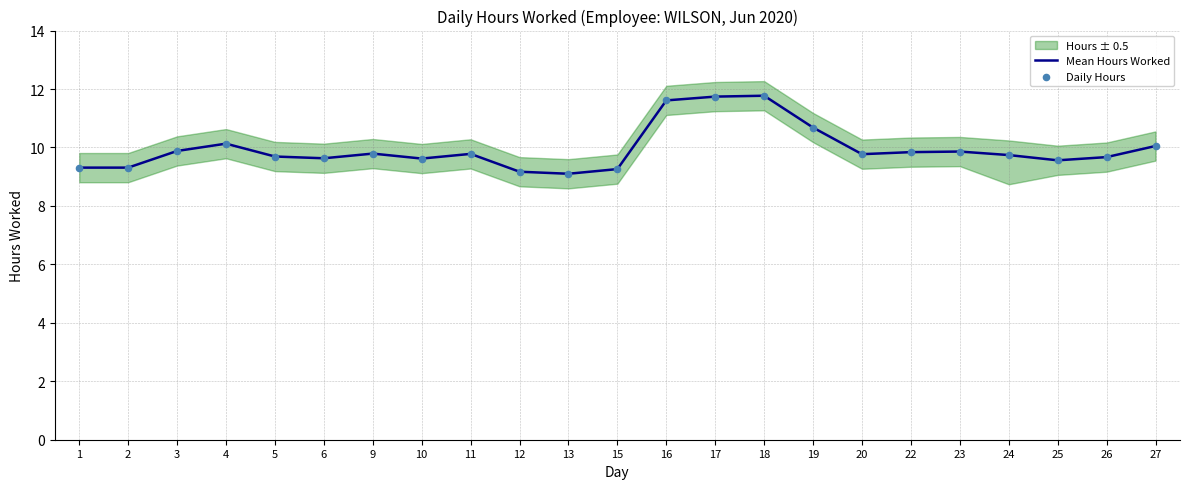

Which series contains the lowest Y value?

Mean Hours Worked